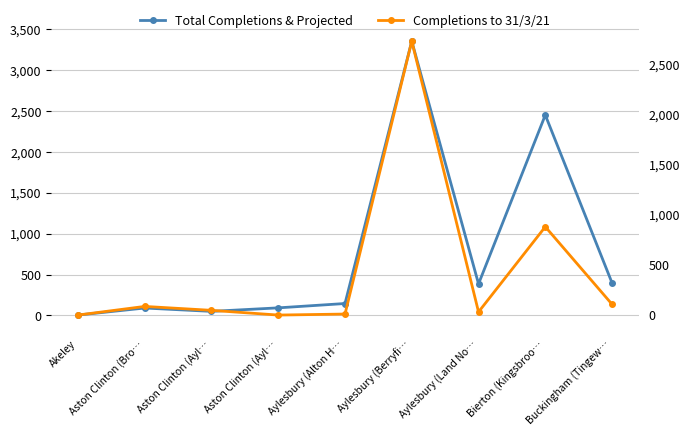

What is the total value across all series at Buckingham (Tingew…?

504